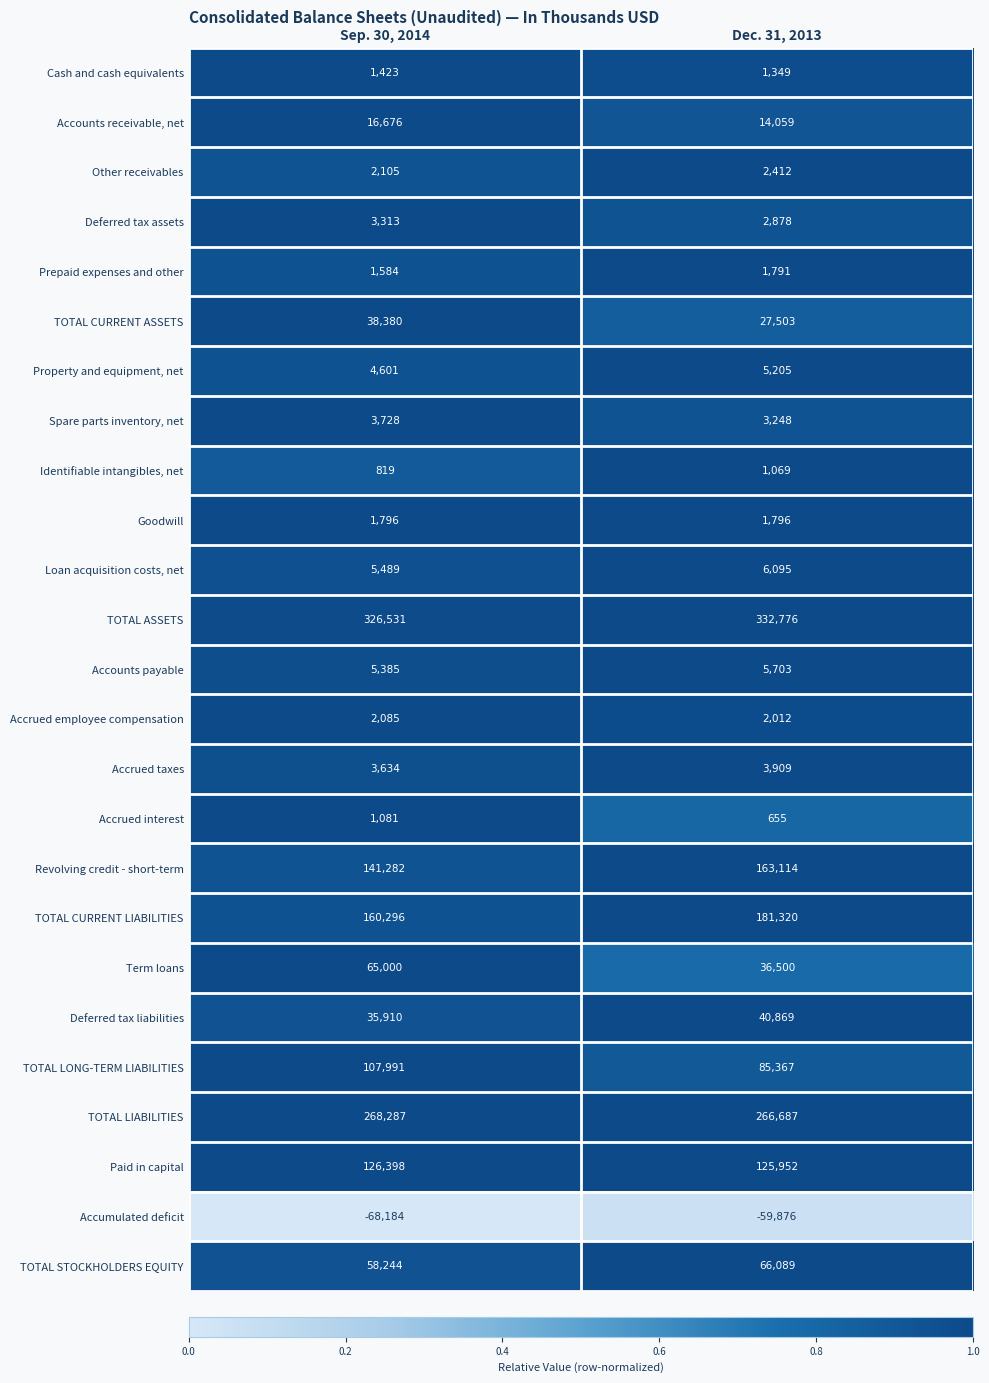

What is the approximate value of Goodwill at Dec. 31, 2013?

1796